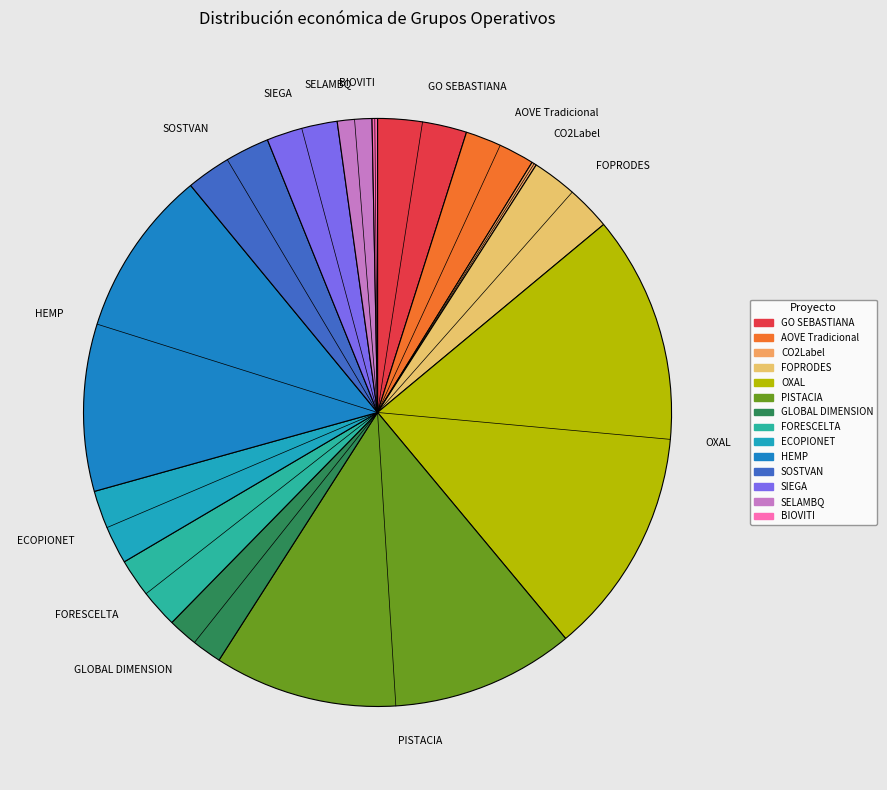

What is the largest slice in the pie chart?

OXAL